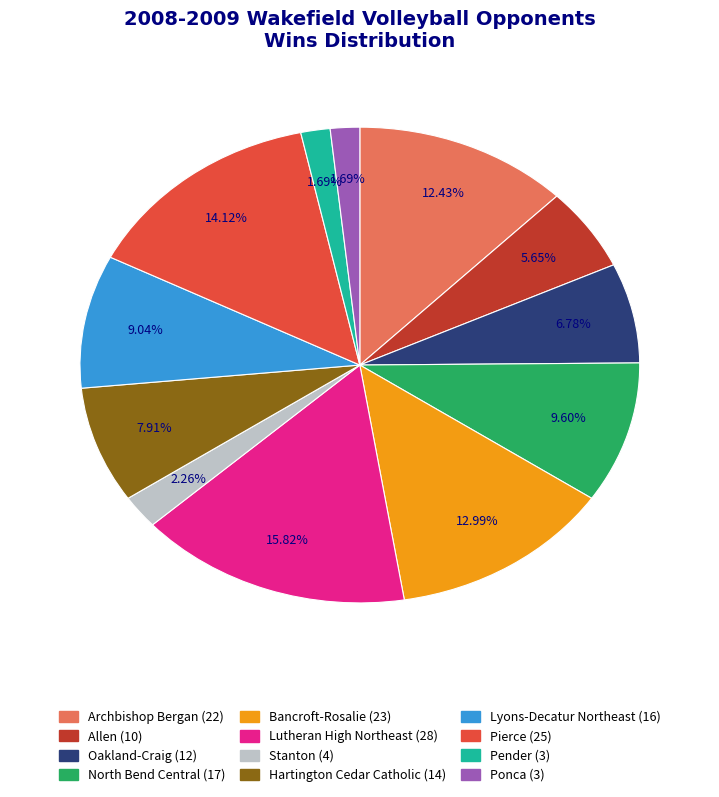

Does Oakland-Craig represent more than half of the total?

No